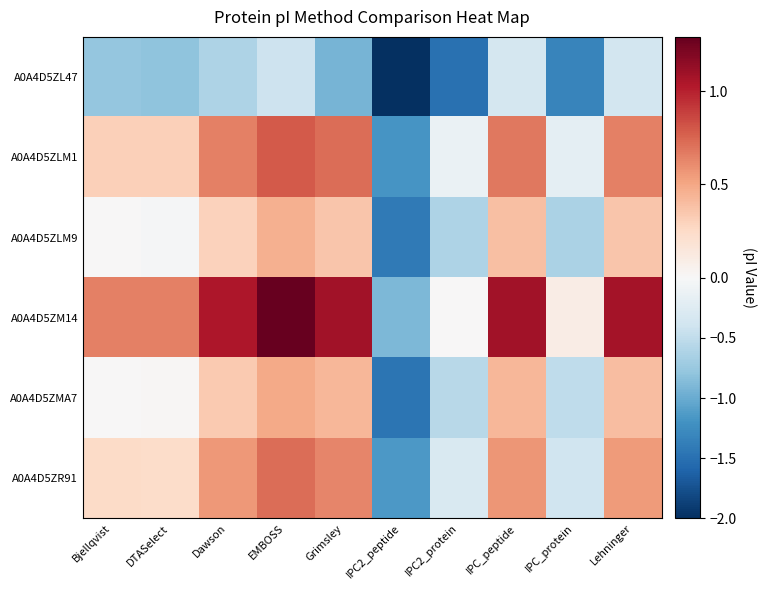

How many distinct data groups are displayed?

6